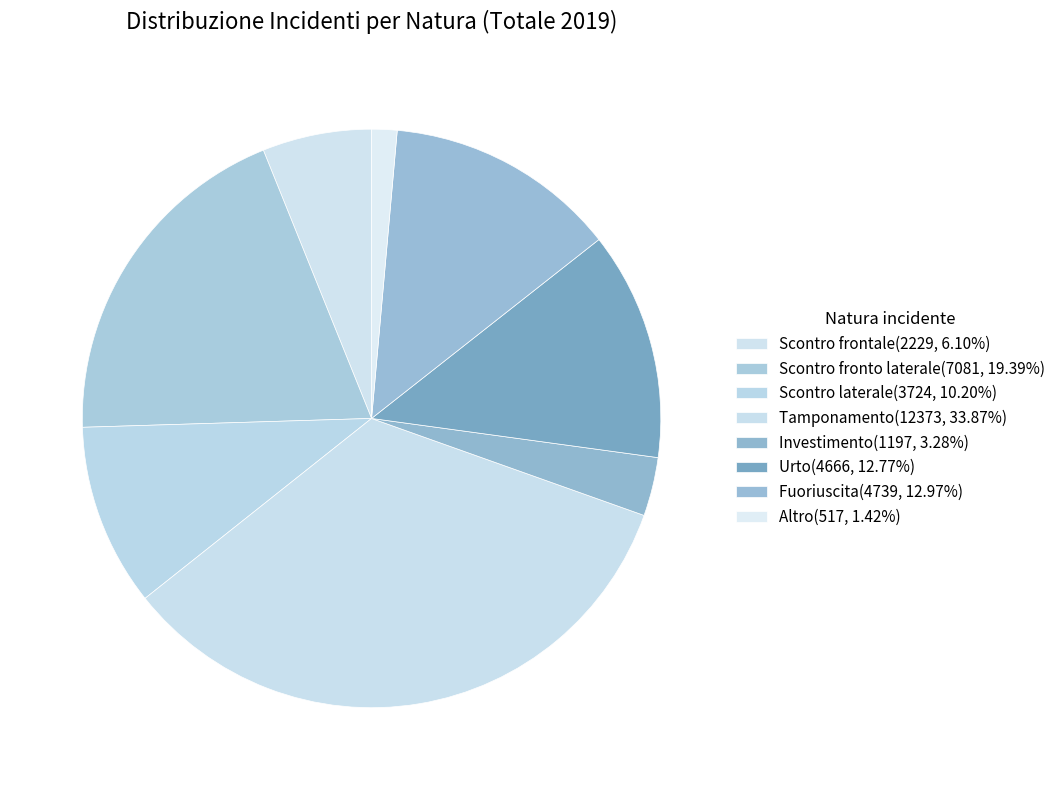

How many slices are in this pie chart?

8